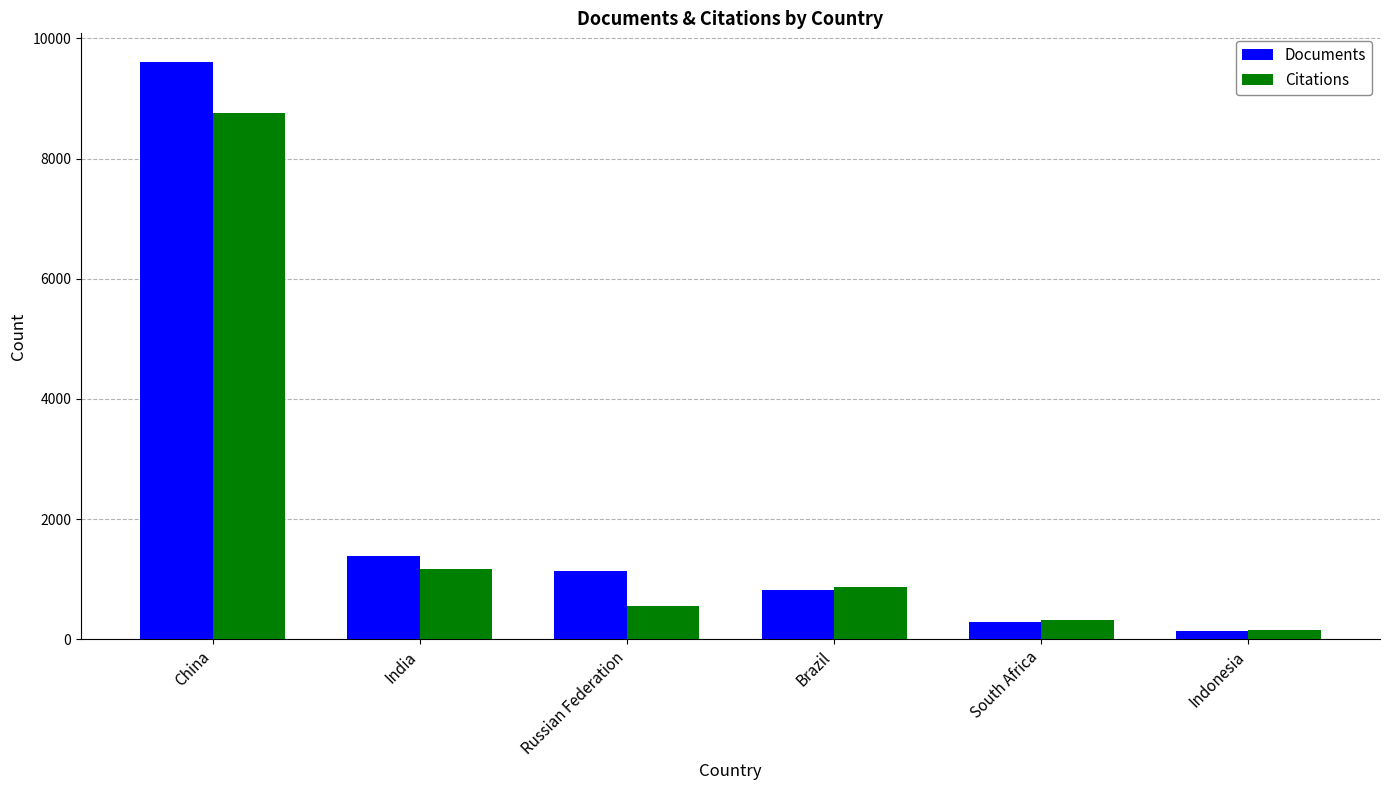

At which category is the sum across all series the highest?

China